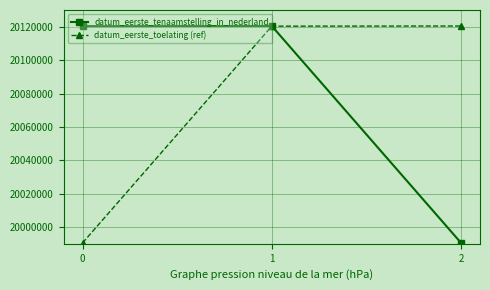

True or false: datum_eerste_toelating (ref) has a value of 20120321 at 1.

True